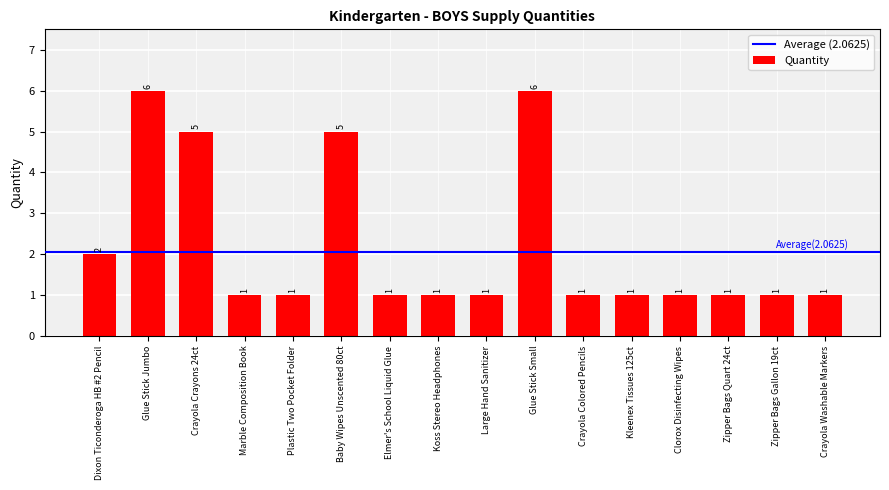

What is the sum of the values at Crayola Colored Pencils and Crayola Crayons 24ct?

6